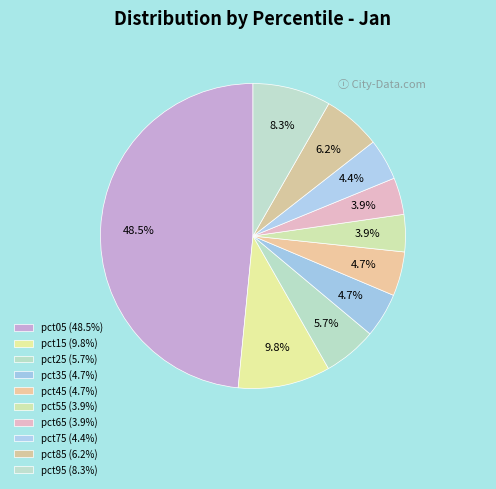

What percentage do pct35 and pct75 together represent?

9.1%